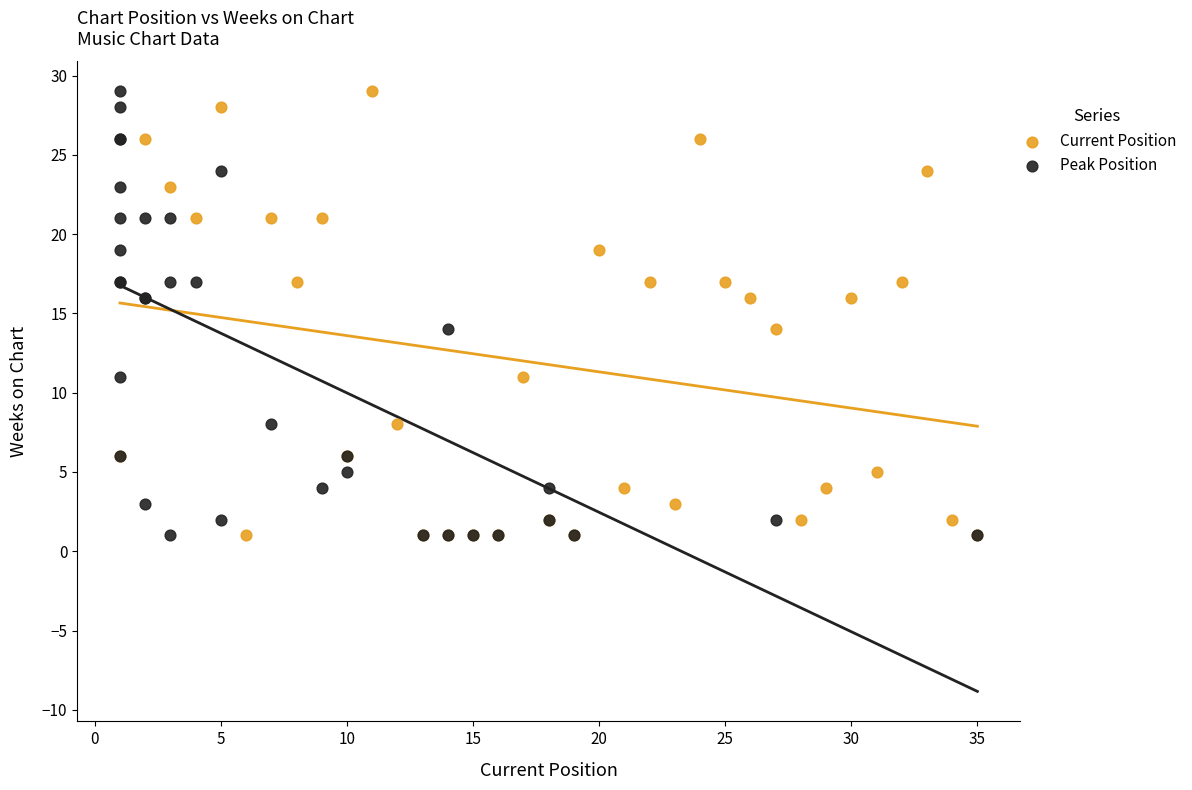

What are all the series names shown in the legend?

Current Position, Peak Position